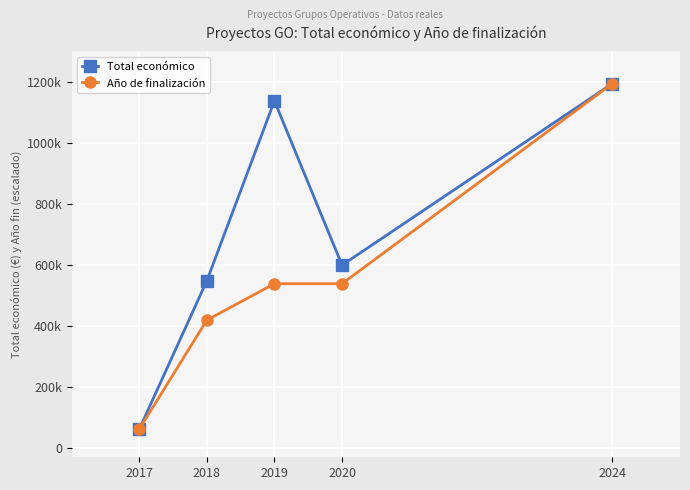

What are all the series names shown in the legend?

Total económico, Año de finalización